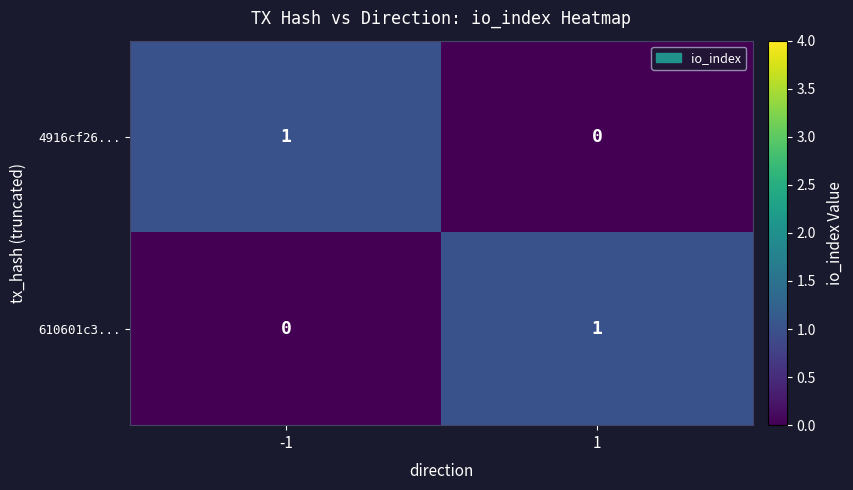

True or false: 4916cf26... has a value of 2 at -1.

False